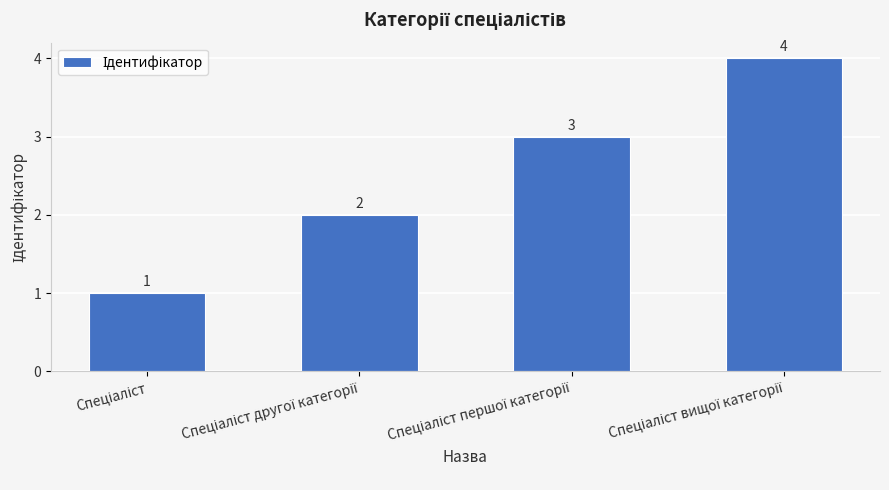

What is the value of the 4th bar from the left?

4